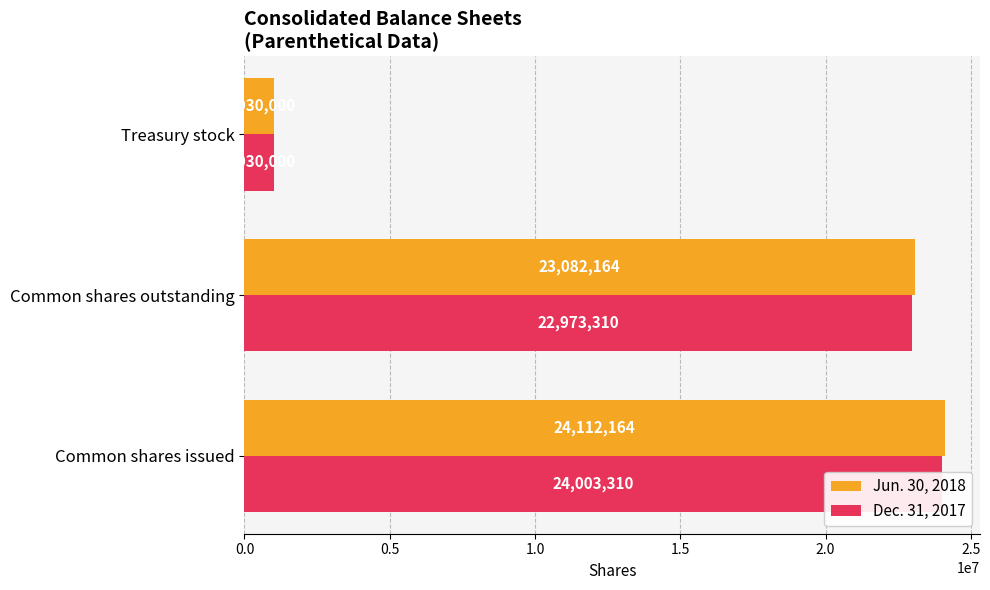

What is the difference between the maximum and second lowest values in the Jun. 30, 2018 series?

1030000